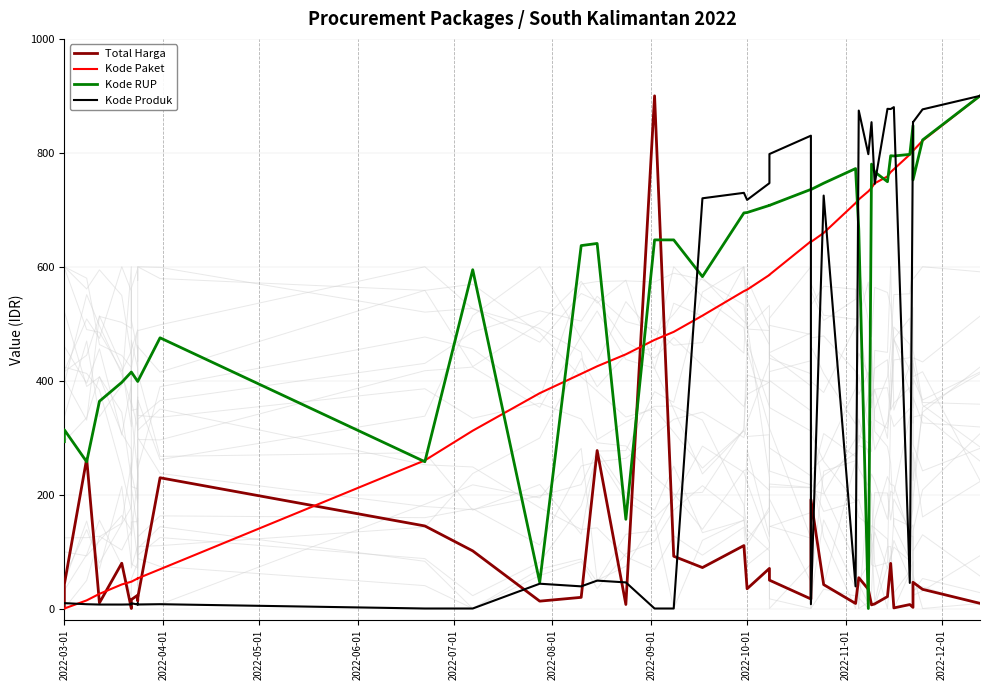

Which series has the largest total across all categories?

Kode RUP